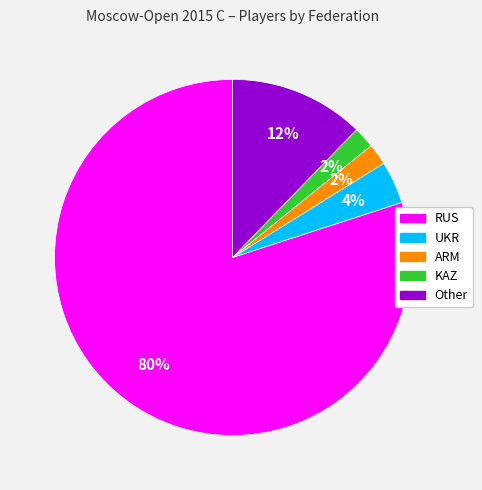

How many slices are in this pie chart?

5